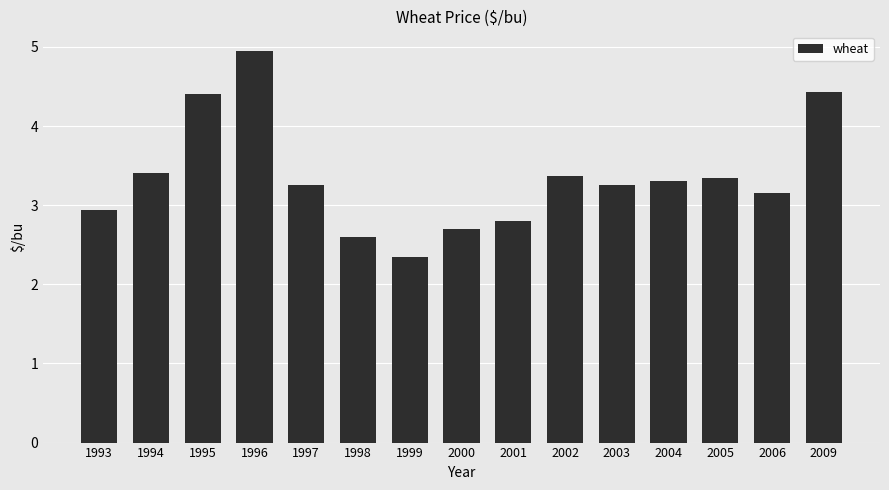

Where does the data first go above 3?

1994